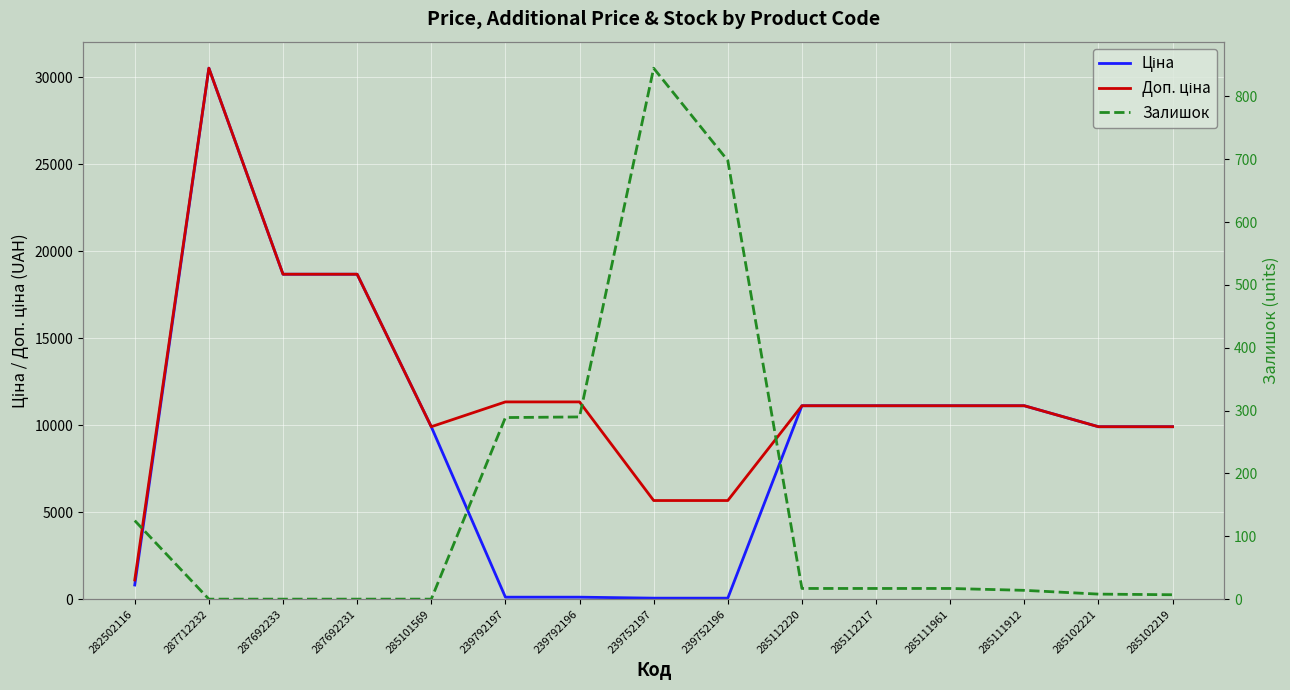

Is it true that Ціна equals 18671.5 at 287692233?

True